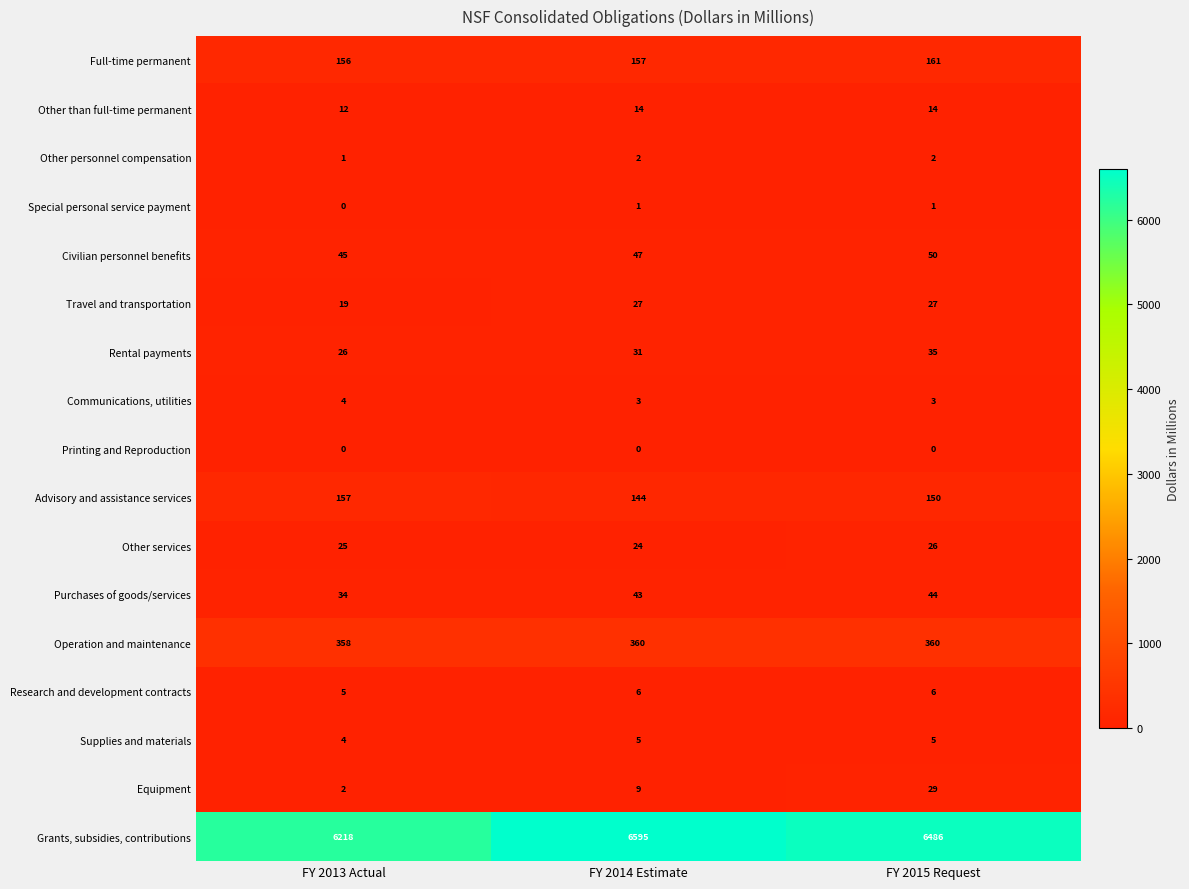

Which series has the largest total across all categories?

Grants, subsidies, contributions